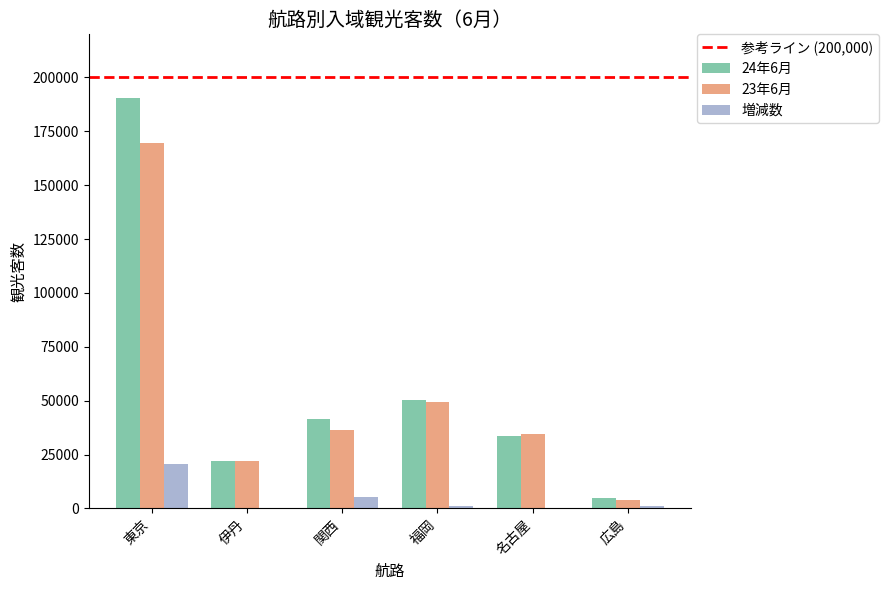

The 23年6月 series shows 36300 at 関西. True or false?

True